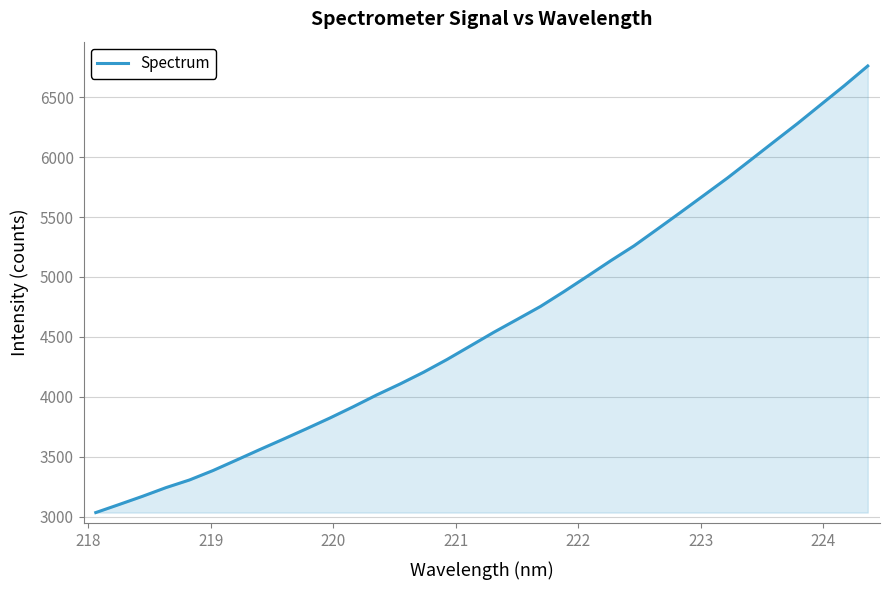

How many distinct data groups are displayed?

1